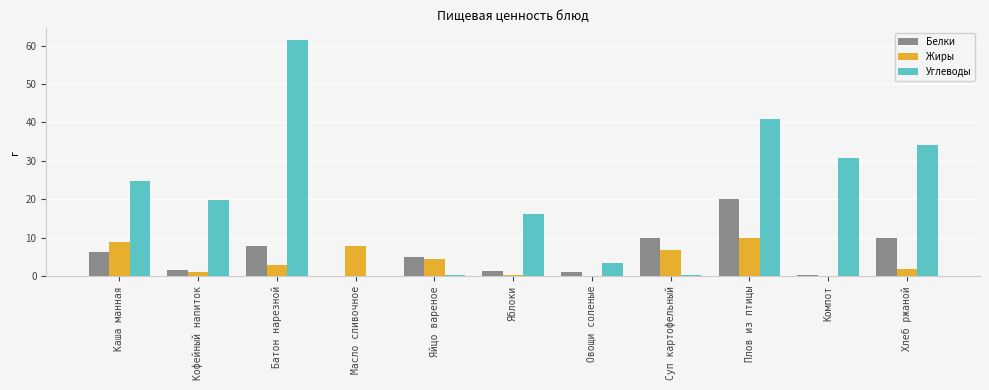

Between Яблоки and Суп картофельный, which series saw the biggest shift?

Углеводы